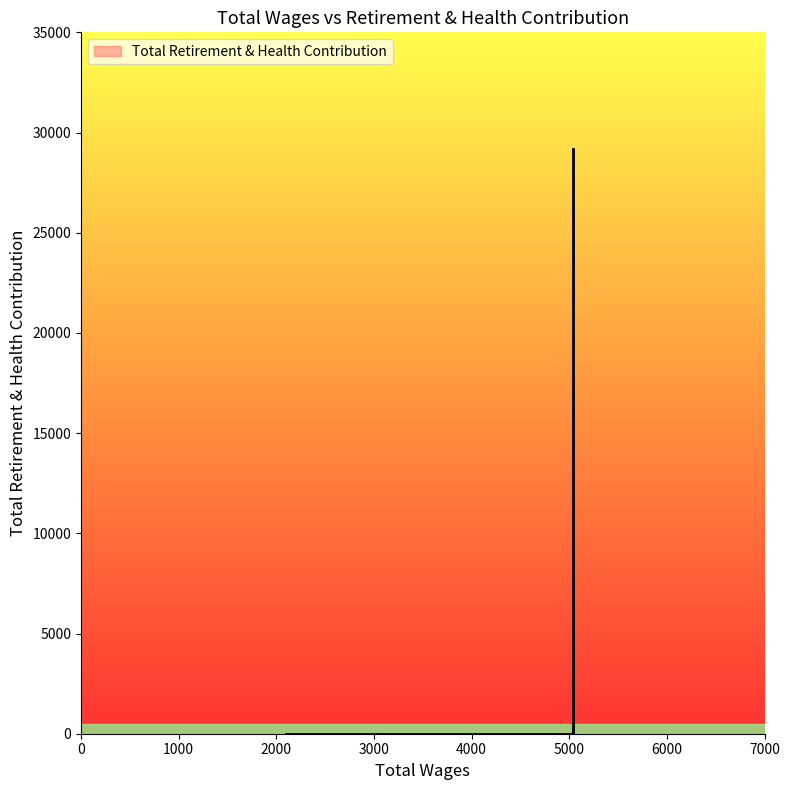

How many lines are shown in the chart?

1